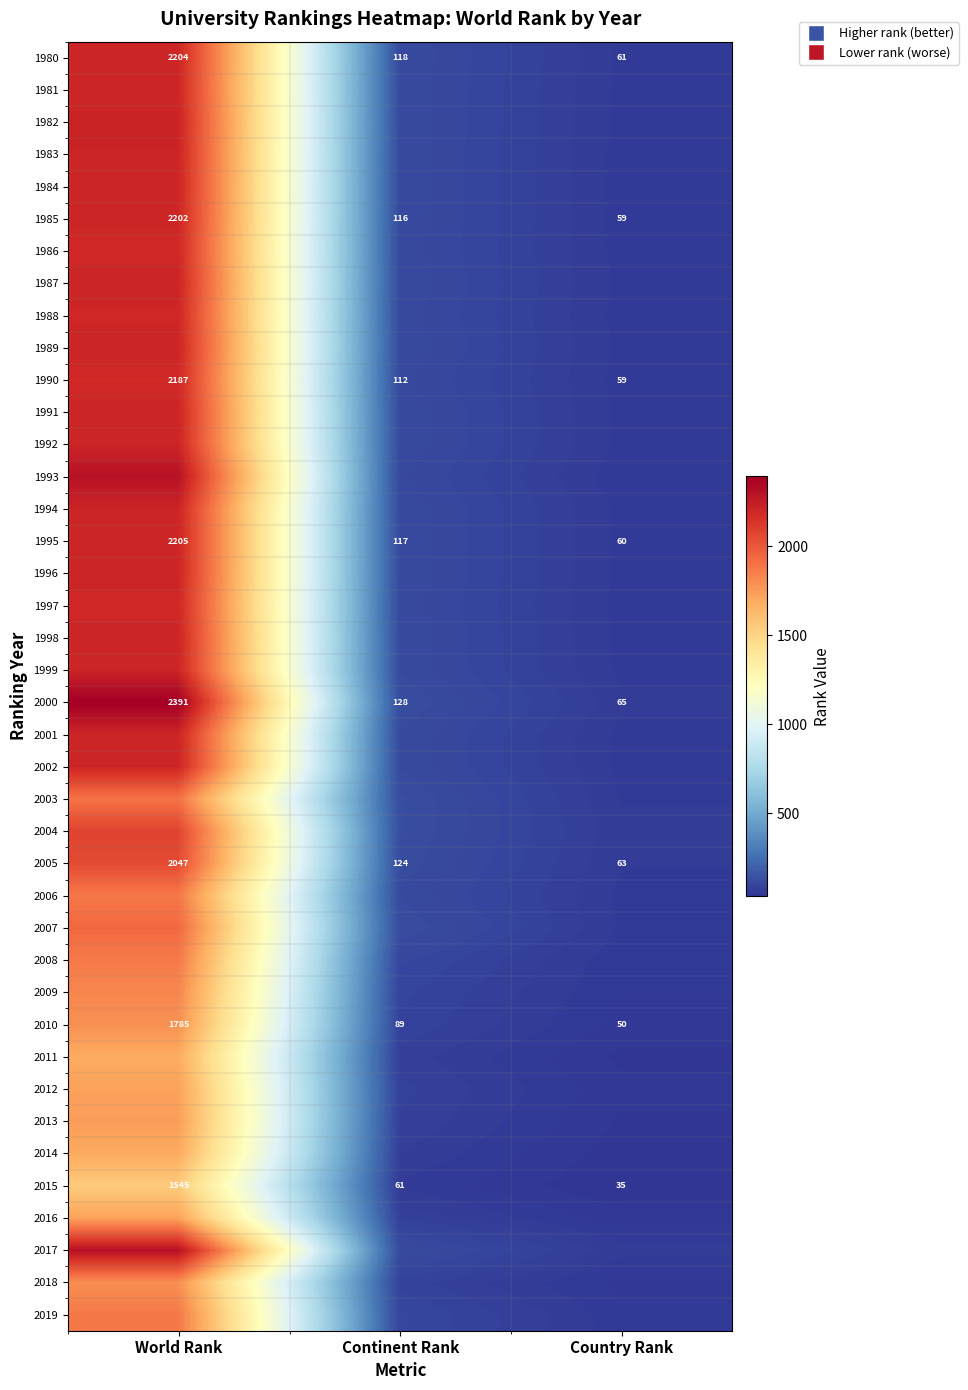

Is the value of 1995 at World Rank greater than the value of 1990 at World Rank?

Yes